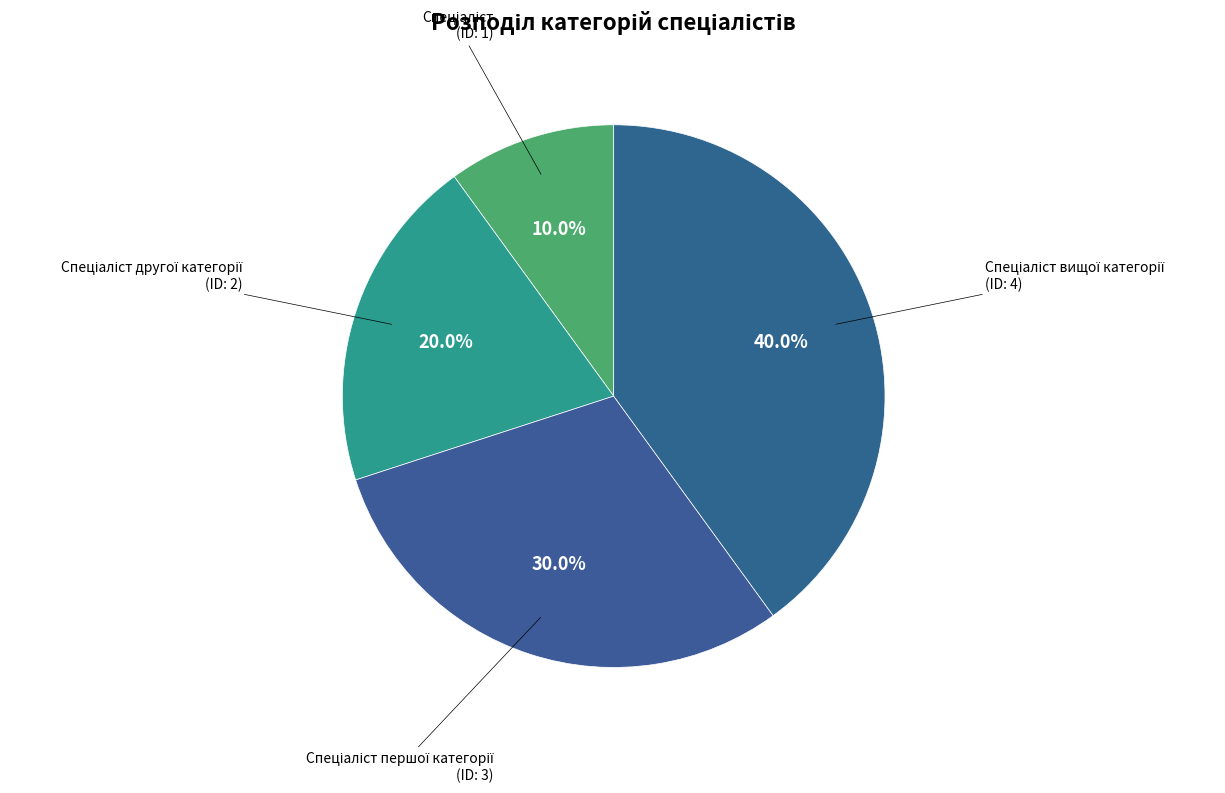

Does any single category account for the majority?

No